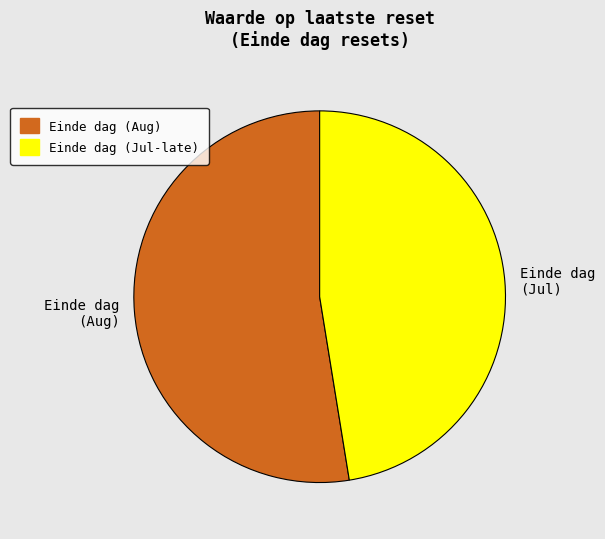

Is the sum of Einde dag (Aug) and Einde dag (Jul-late) greater than half?

Yes